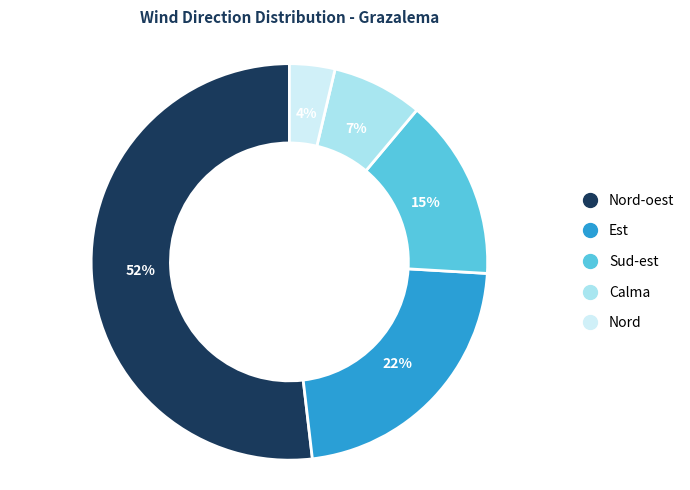

To the nearest percent, what is the average slice percentage?

20%